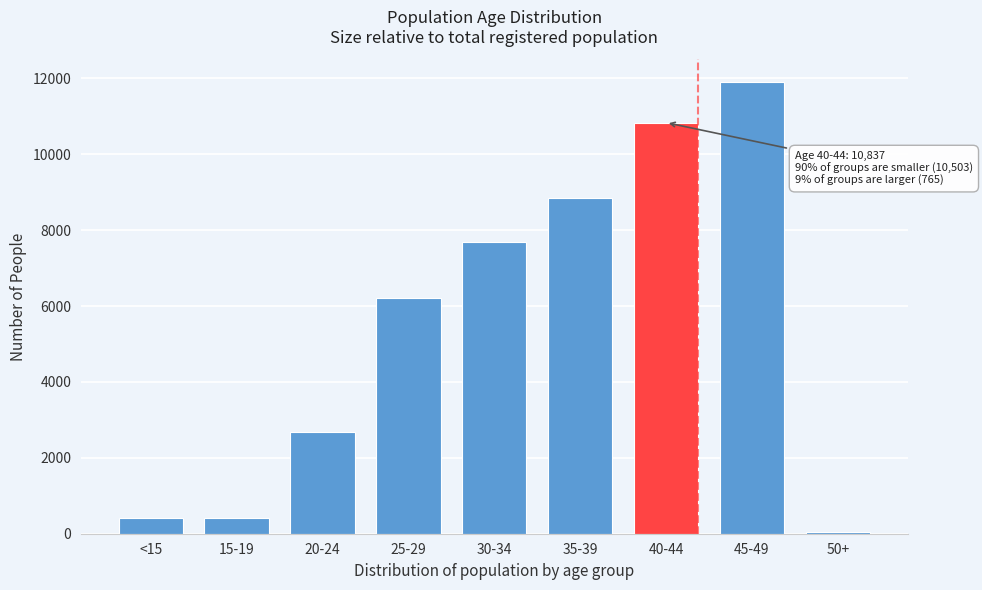

The value at 15-19 is 424. True or false?

True